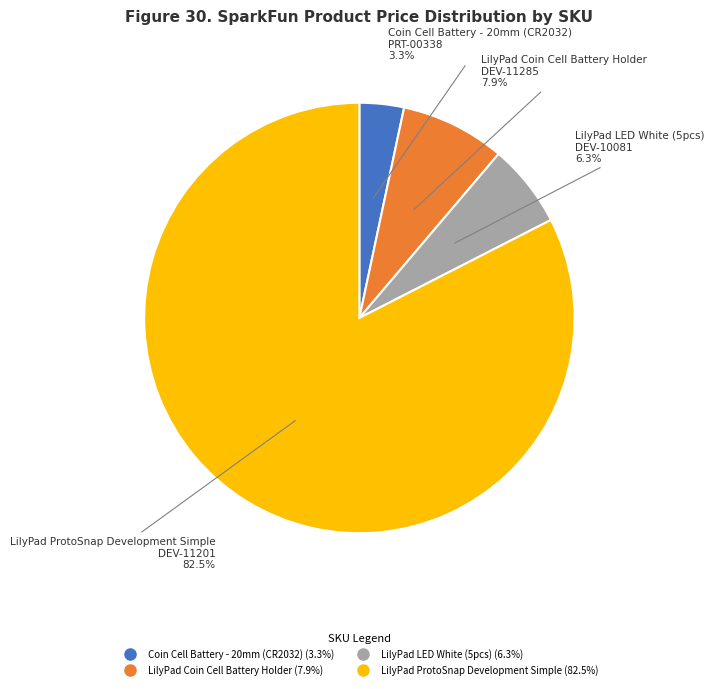

Does any single category account for the majority?

Yes